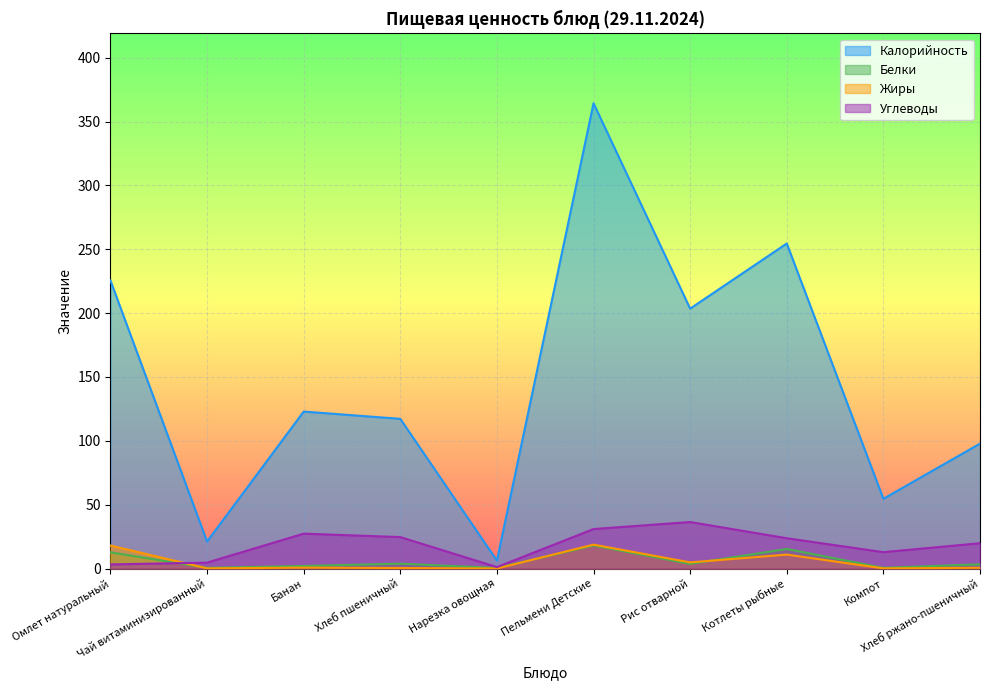

In Углеводы, how many points are lower than both neighbors (excluding endpoints)?

2